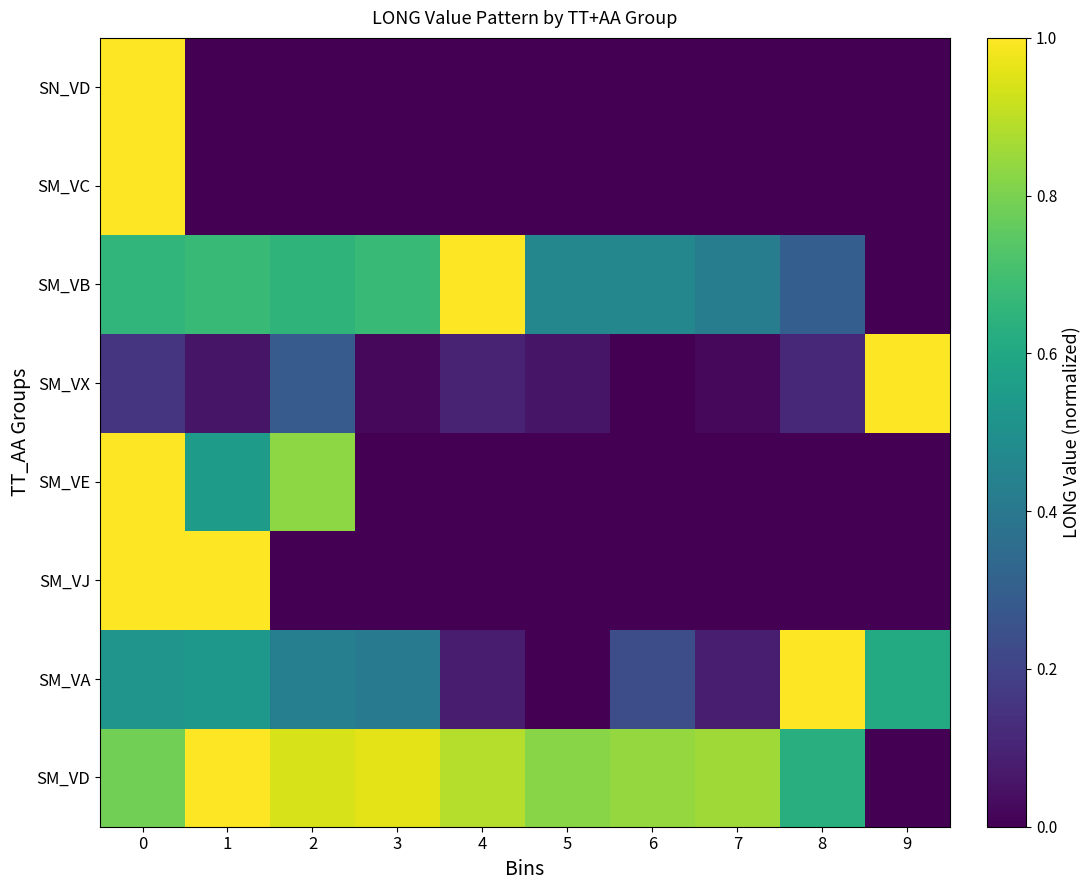

What is the difference between the highest and lowest values at 1?

1.0